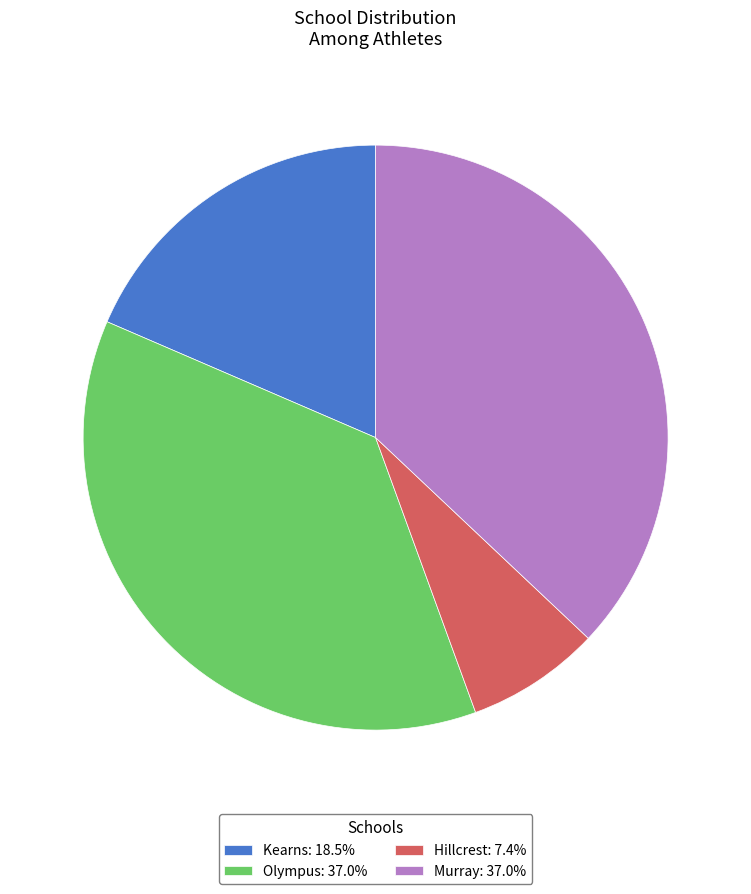

Count the number of slices in the pie.

4